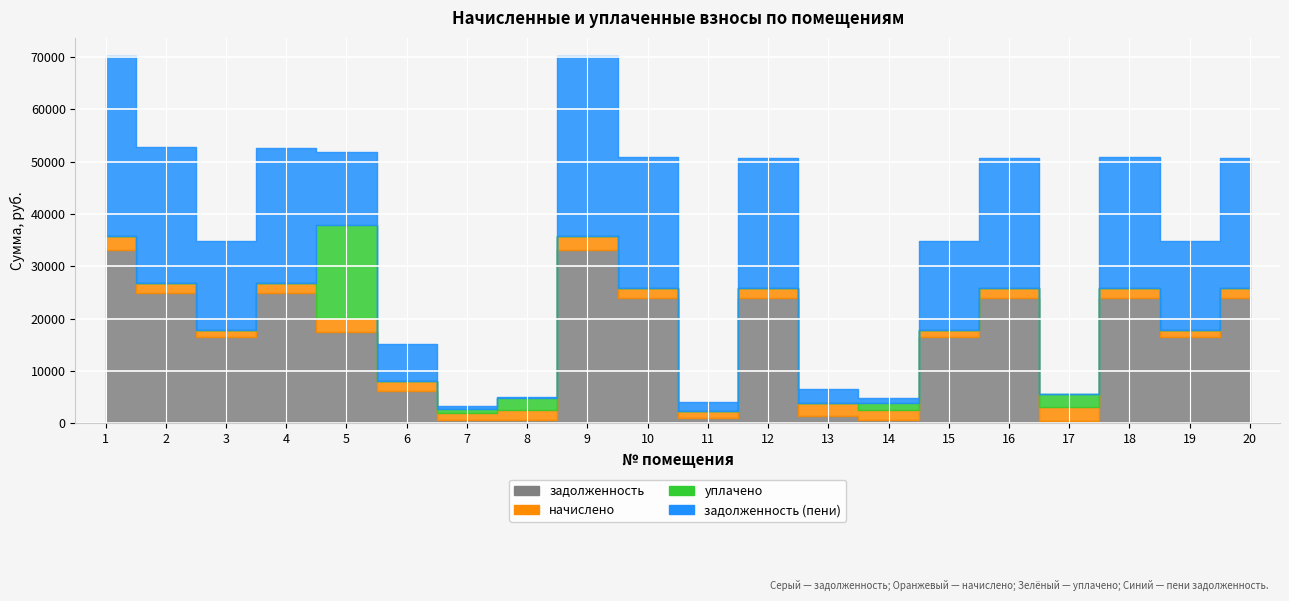

Is the value of задолженность (пени) at 15 greater than the value of уплачено at 20?

Yes